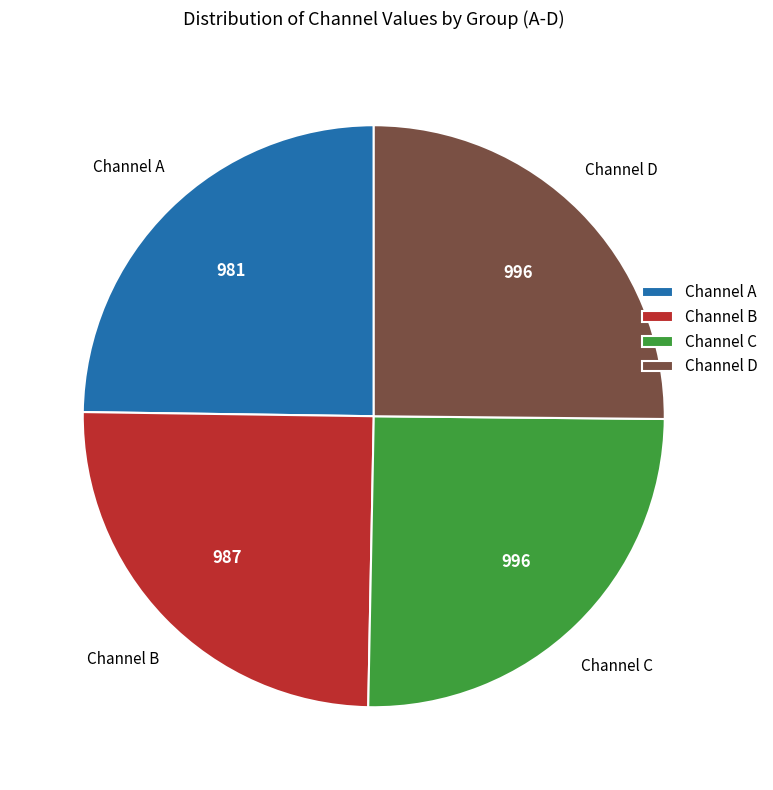

What is the ratio of the value at Channel A to the value at Channel B?

1.0